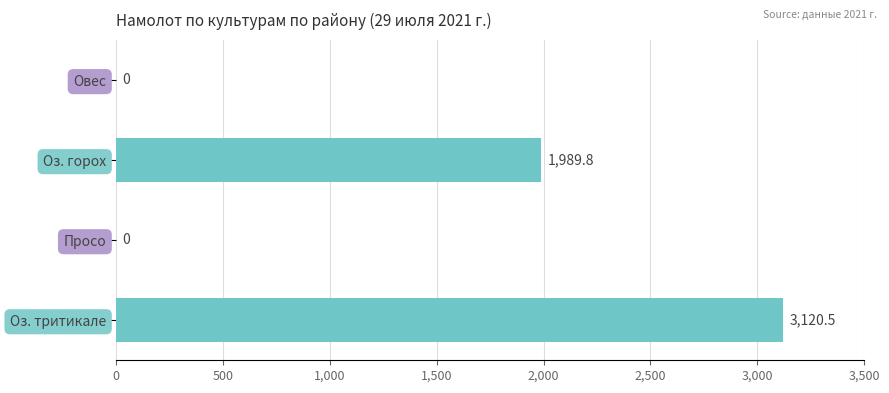

Reading top to bottom, what are all the values shown in this chart?

Овес=0.0	Оз. горох=1989.8	Просо=0.0	Оз. тритикале=3120.5